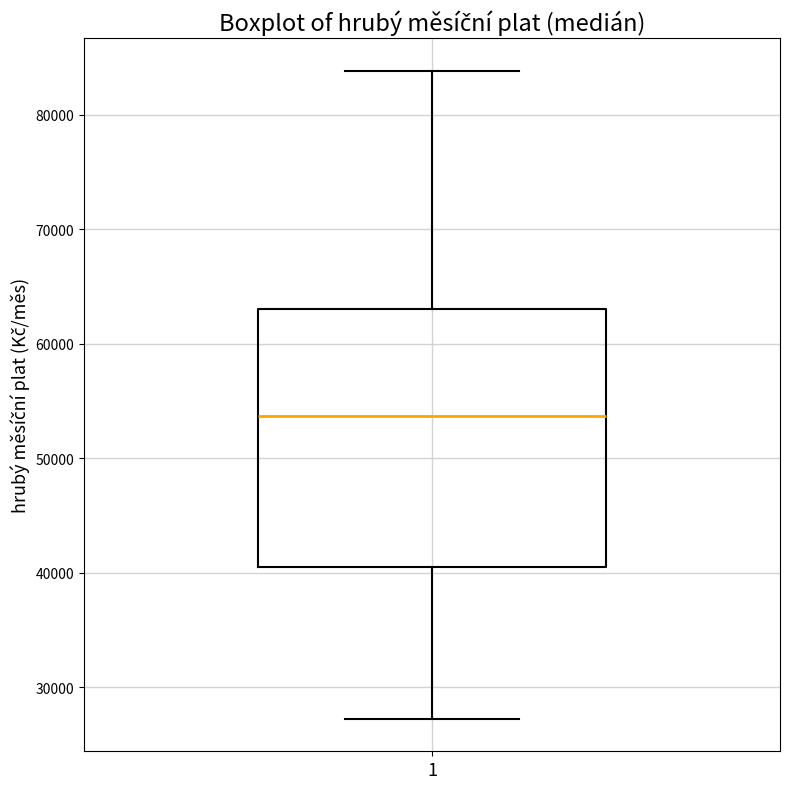

Transcribe this box plot: give where the median line is, the range the box spans, and where the two whiskers end, as read against the y-axis. The values are not printed on the chart, so give them approximately, as read against the axis.

median 54000, box 41000 to 63000, whiskers 27000 to 84000